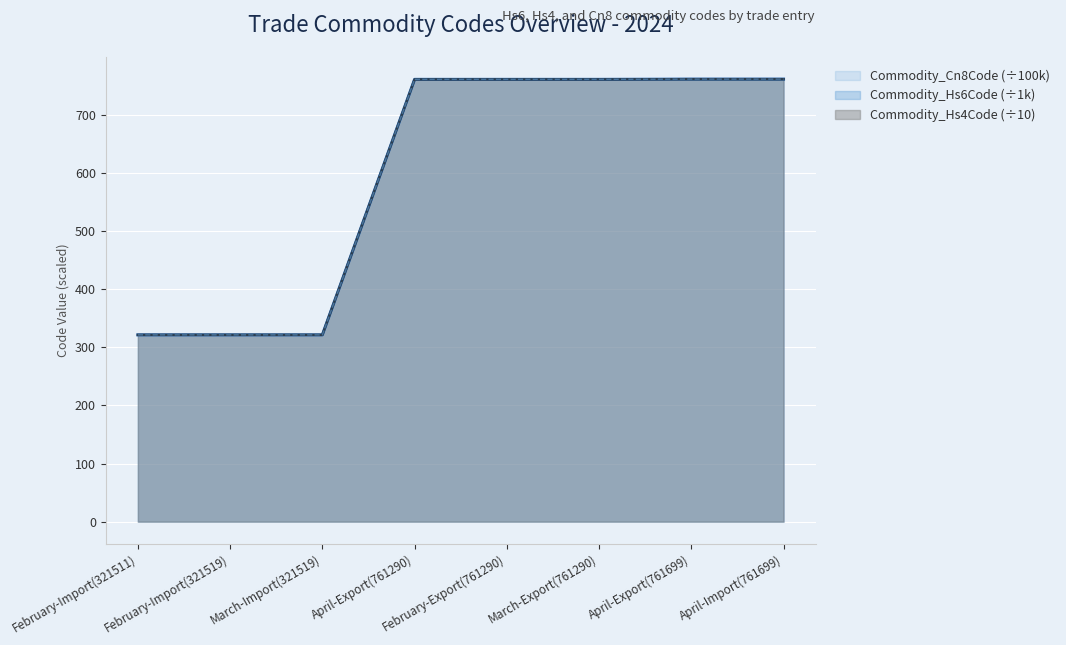

How many values in the Commodity_Cn8Code series exceed 761?

5